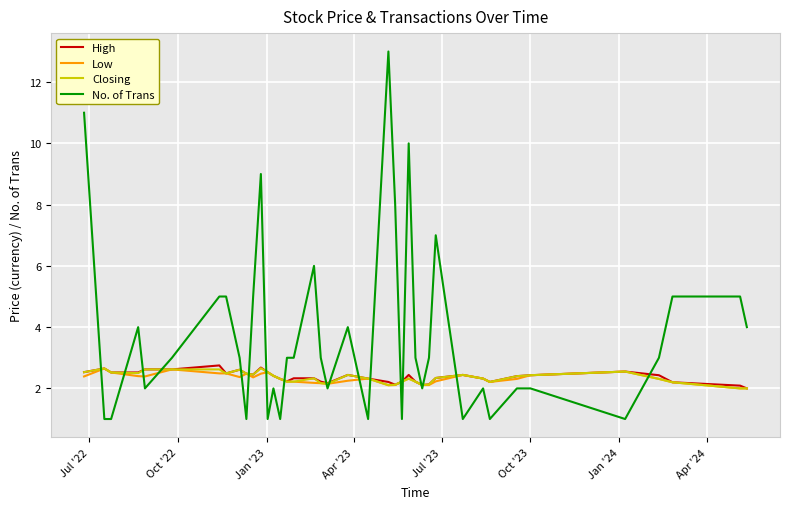

What is the highest value of the No. of Trans series?

13.0